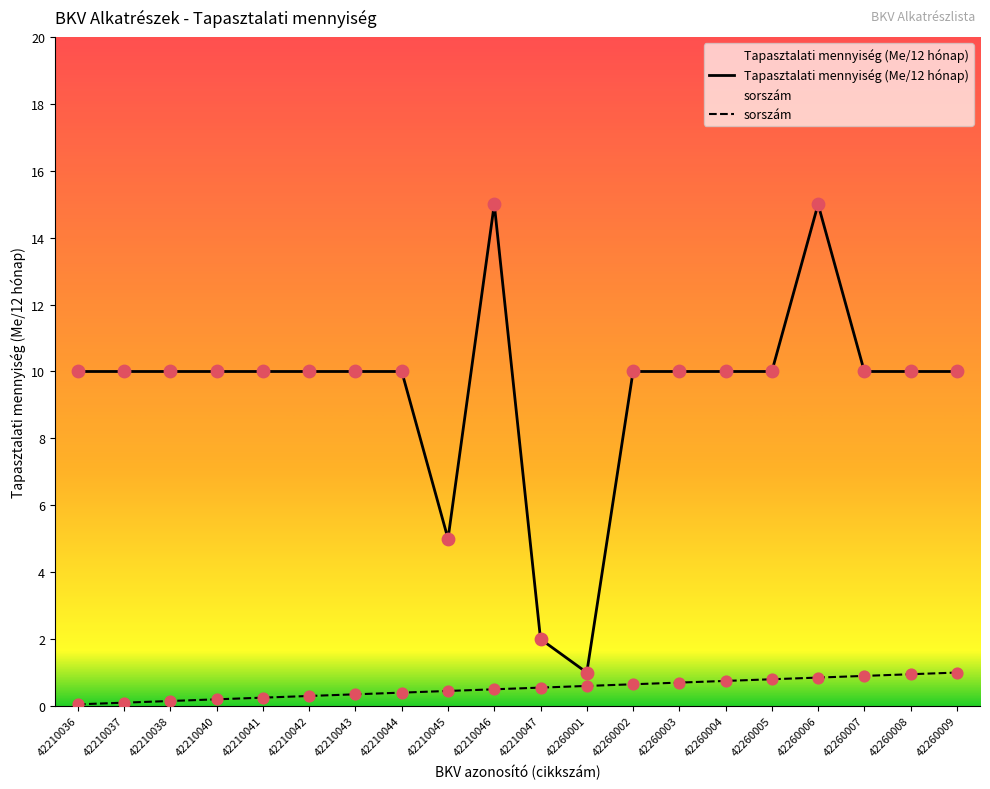

At which category is the sum across all series the highest?

42260006